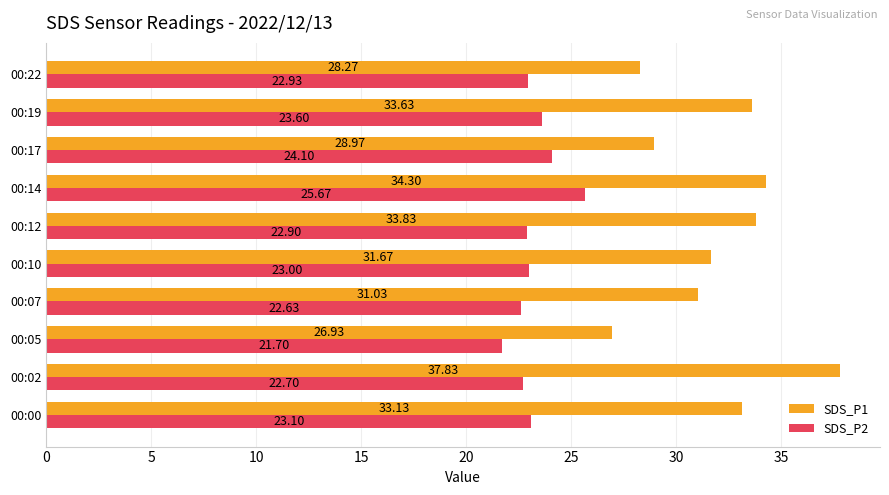

List the series in order of their peak value, highest first.

SDS_P1, SDS_P2